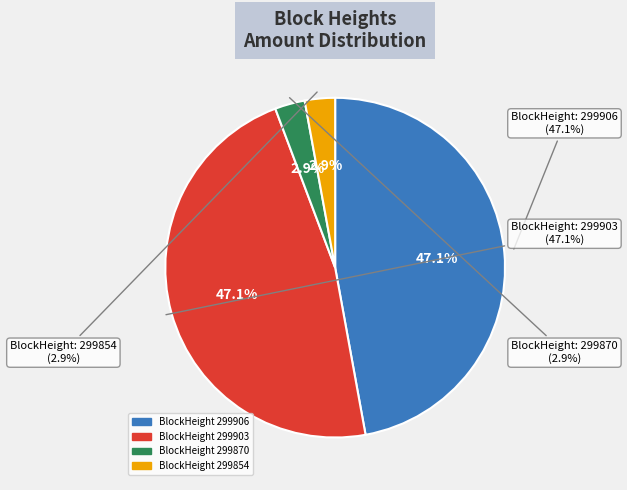

Which category accounts for the majority?

299903